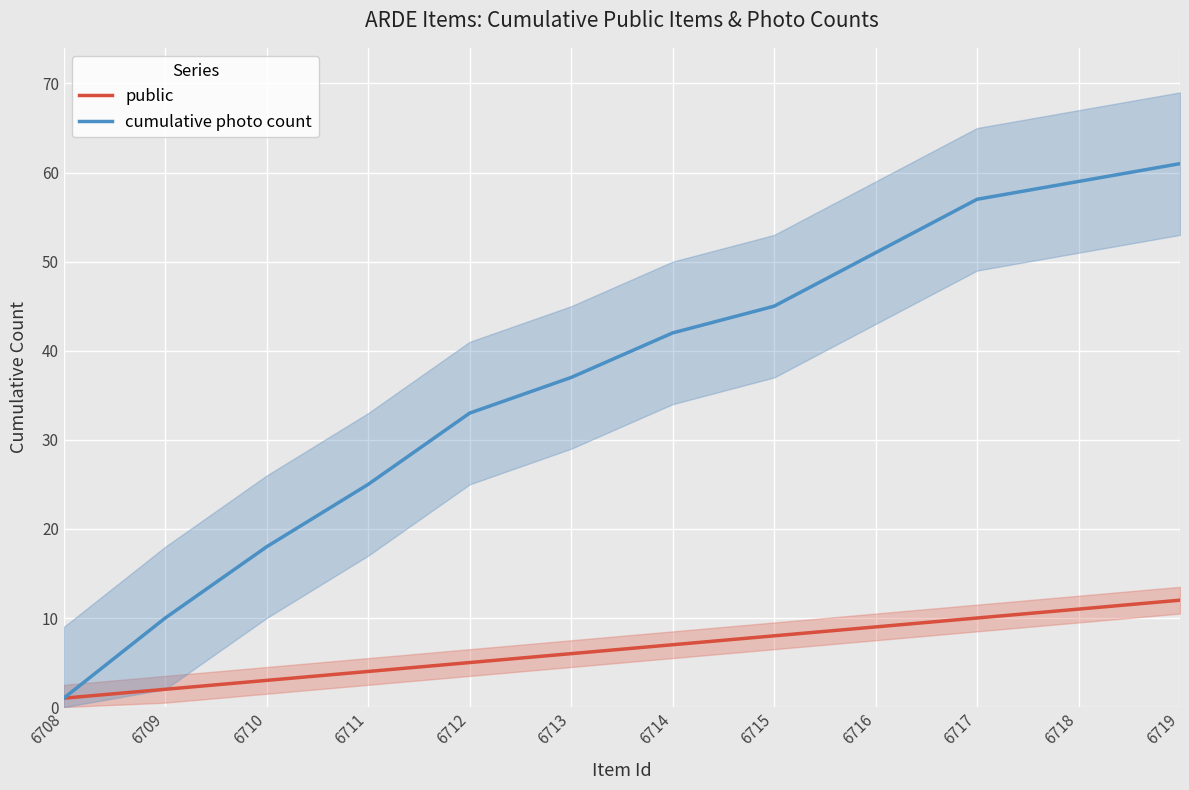

How many values in the cumulative photo count series are below 42?

6